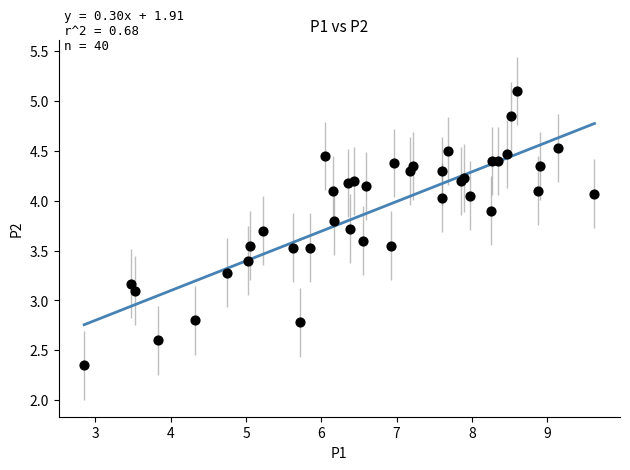

What Y value in the scatter plot is closest to 3?

3.1